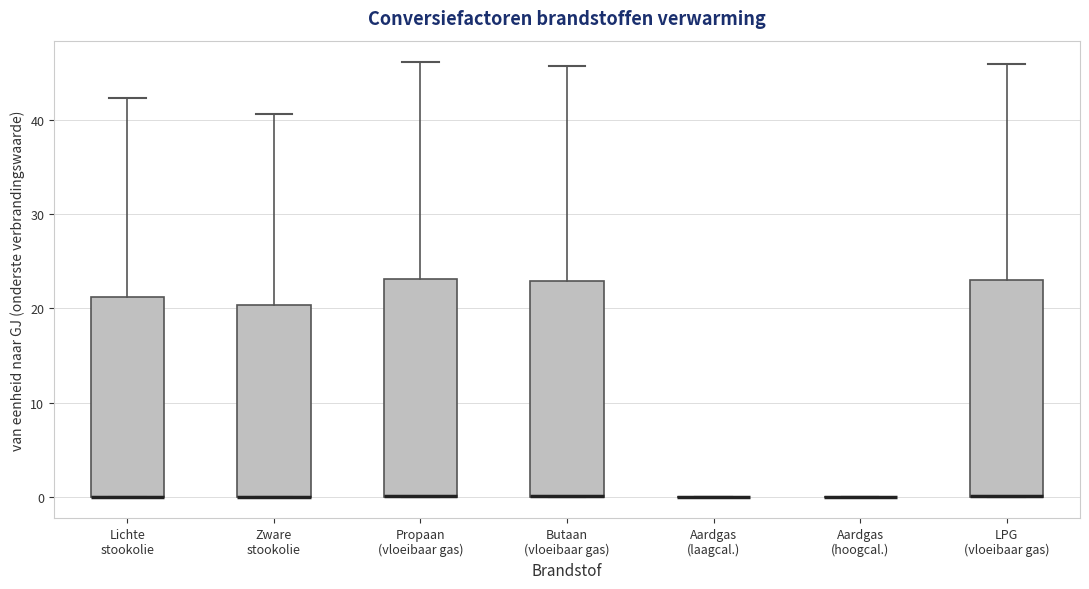

Where is the upper edge of the box for LPG (vloeibaar gas) on the y-axis? The values are not printed on the chart, so give them approximately, as read against the axis.

23